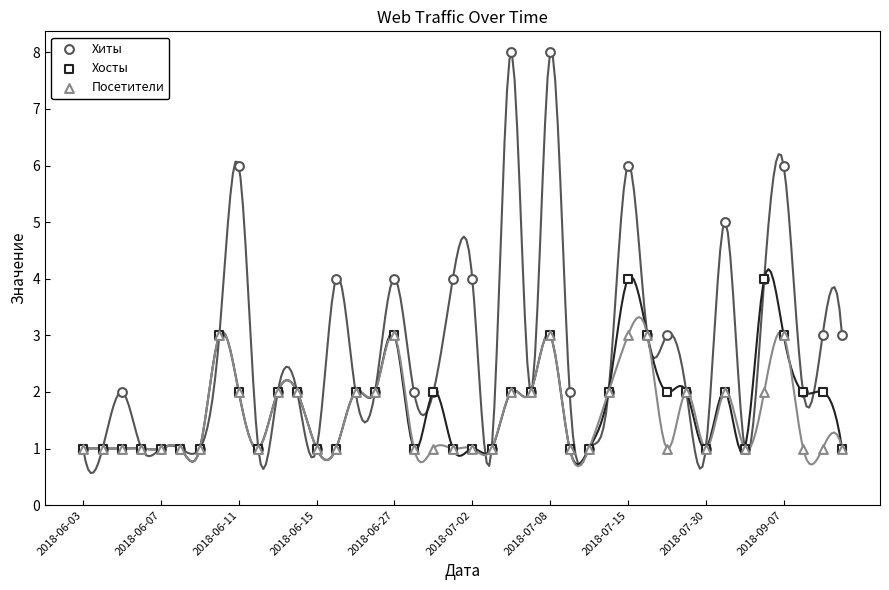

What are all the series names shown in the legend?

Хиты, Хосты, Посетители